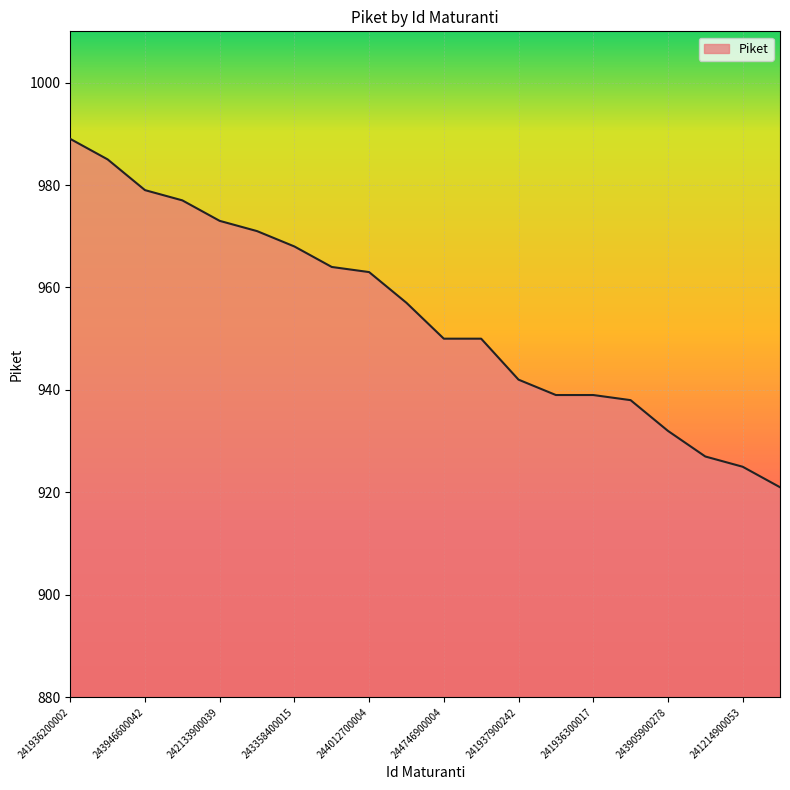

What is the difference between the maximum and minimum values?

68.0